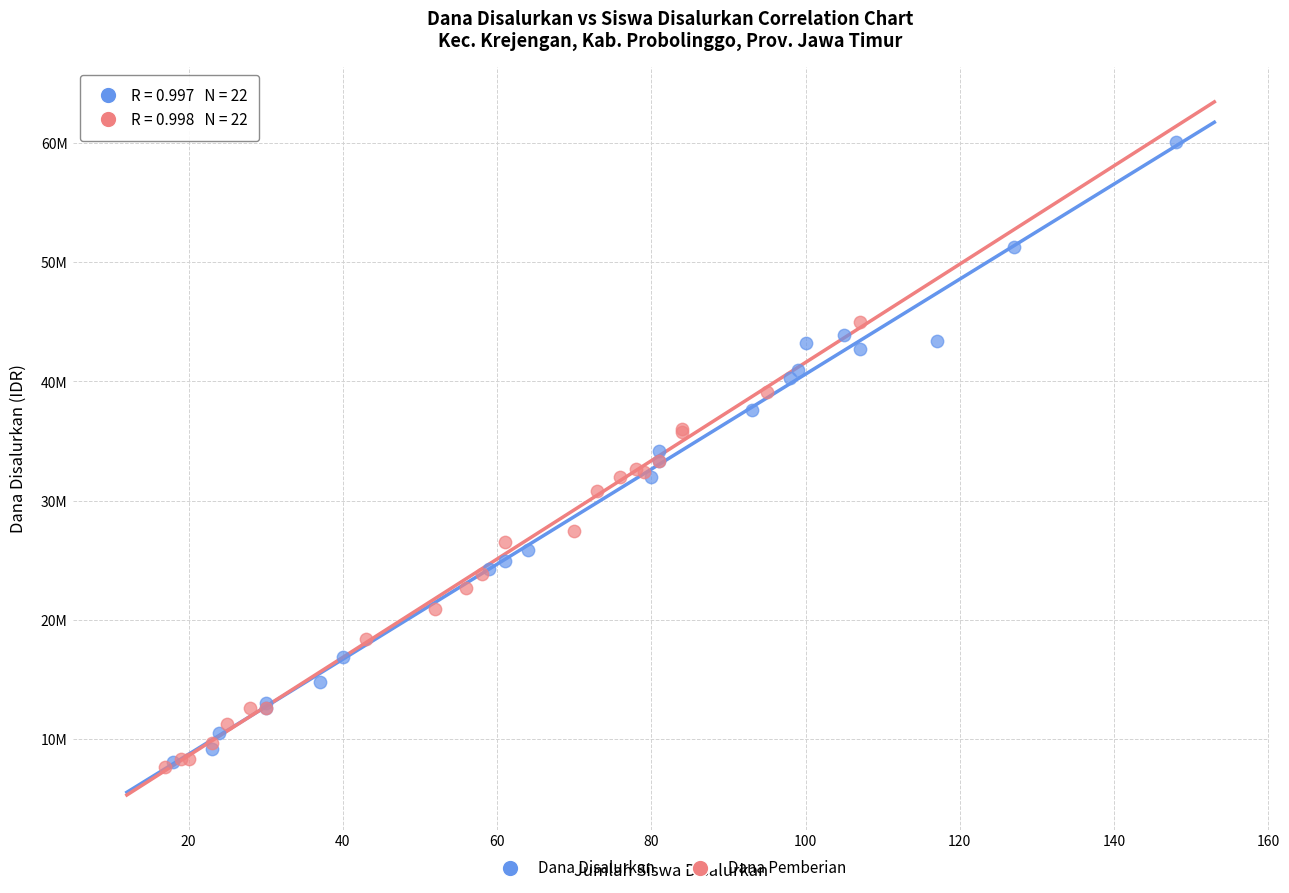

What are all the series names shown in the legend?

Dana Disalurkan, Dana Pemberian